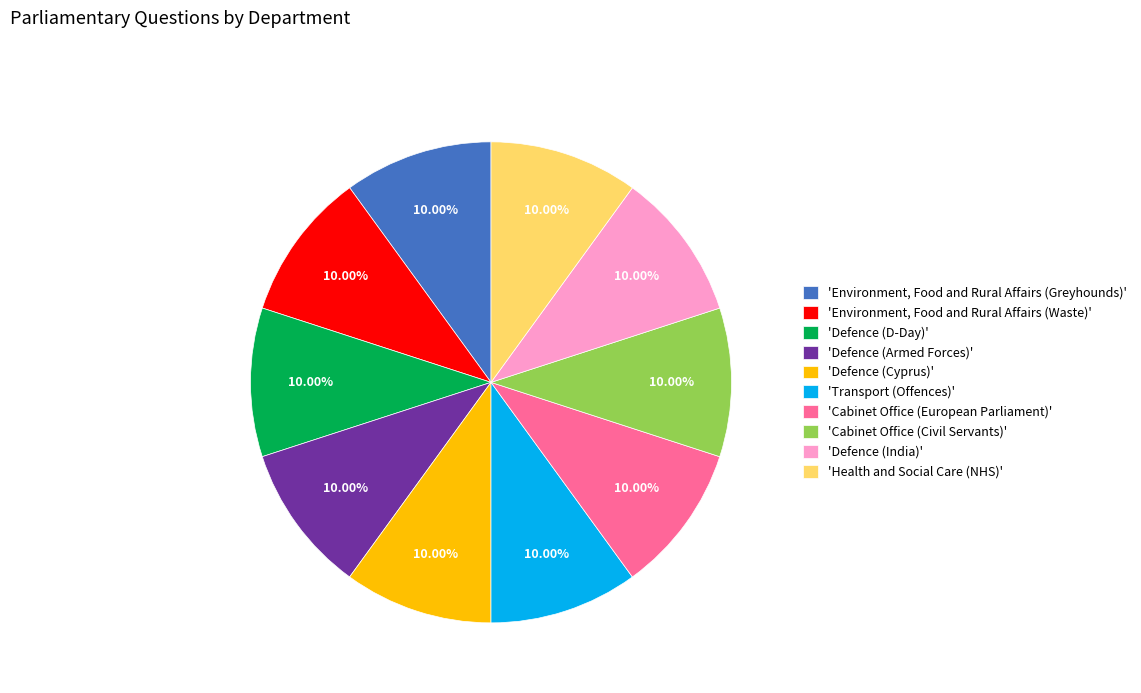

Is there any slice that represents more than half of the pie?

No